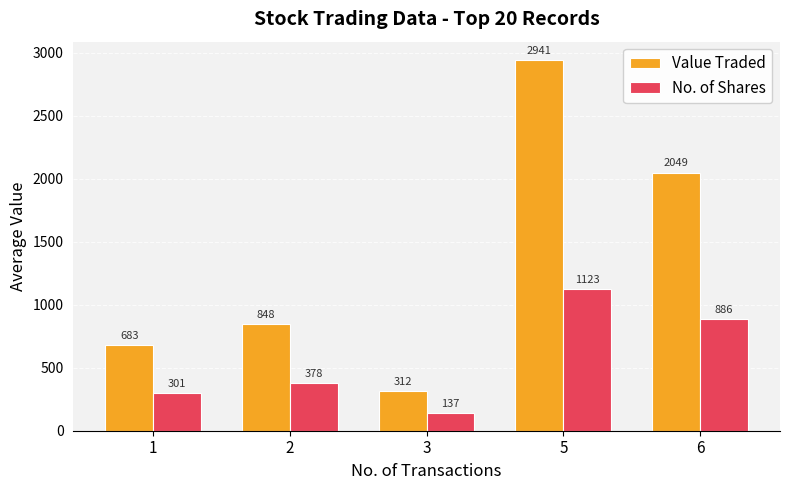

What are all the series names shown in the legend?

Value Traded, No. of Shares